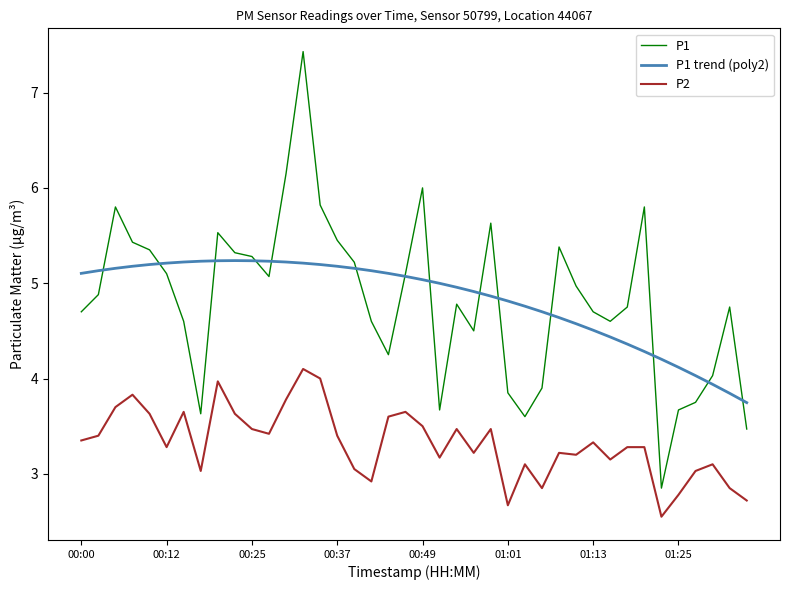

List the series in order of their peak value, highest first.

P1, P1 trend (poly2), P2